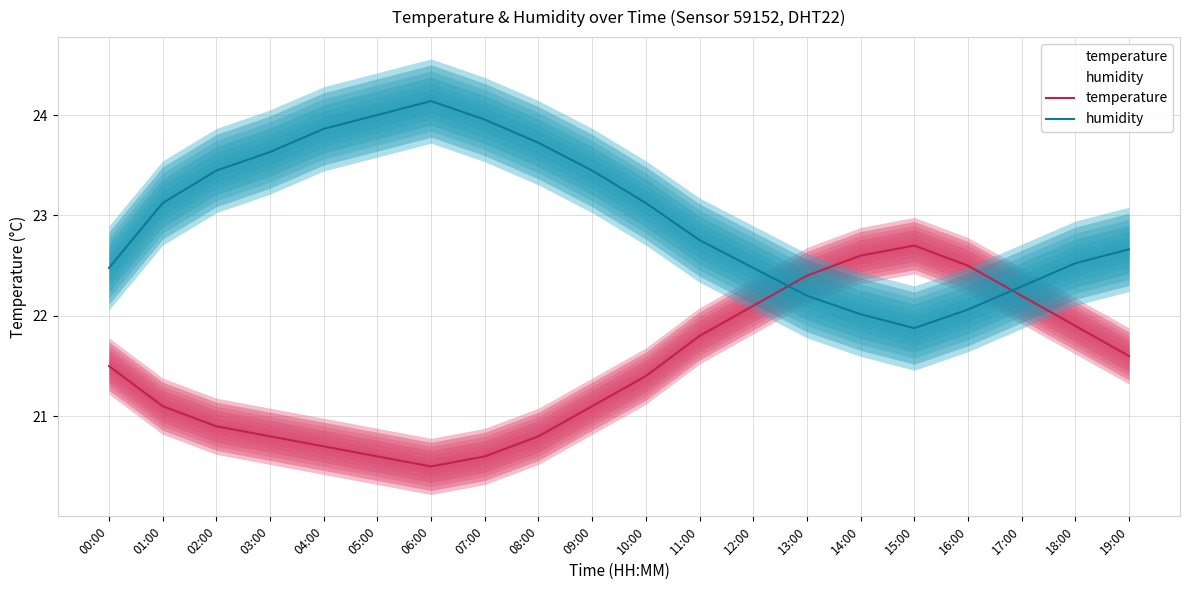

What position from the left is 13:00?

14